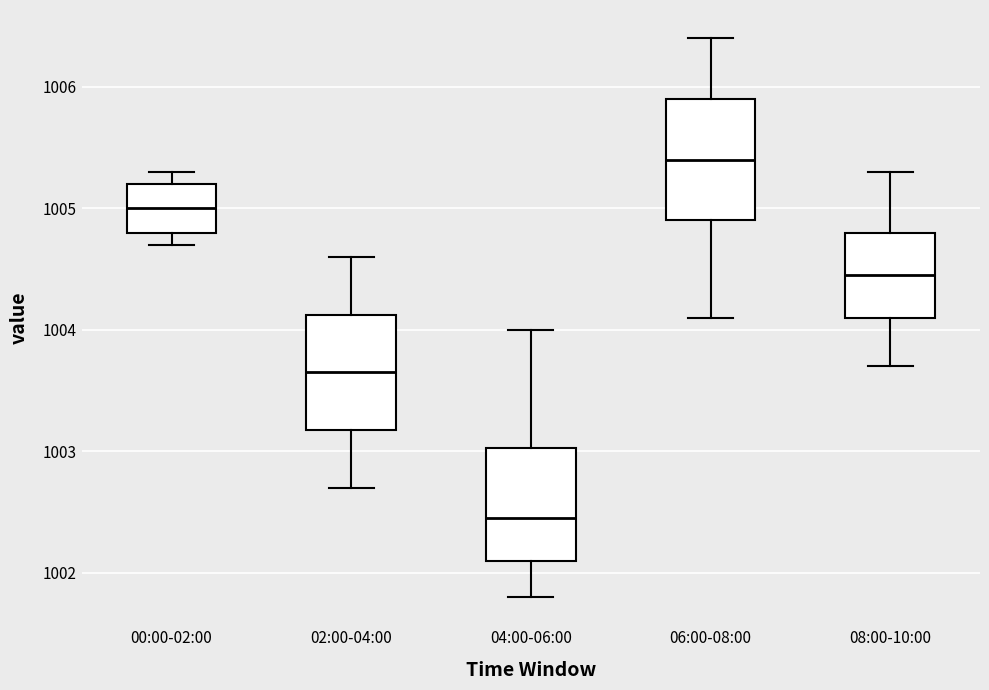

Reading left to right, read every box against the y-axis: the position of its median line, the range the box covers, and the ends of its whiskers. The values are not printed on the chart, so give them approximately, as read against the axis.

00:00-02:00: median 1005.0, box 1004.8 to 1005.2, whiskers 1004.7 to 1005.3
02:00-04:00: median 1003.7, box 1003.2 to 1004.1, whiskers 1002.7 to 1004.6
04:00-06:00: median 1002.5, box 1002.1 to 1003.0, whiskers 1001.8 to 1004.0
06:00-08:00: median 1005.4, box 1004.9 to 1005.9, whiskers 1004.1 to 1006.4
08:00-10:00: median 1004.5, box 1004.1 to 1004.8, whiskers 1003.7 to 1005.3